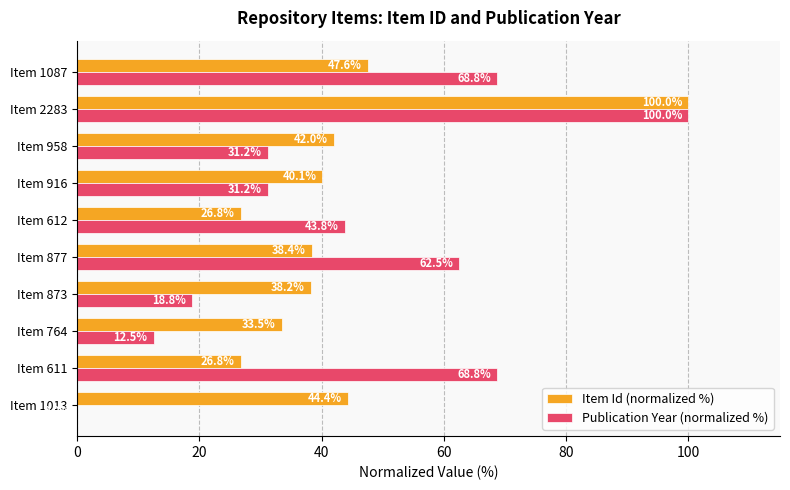

How many distinct data groups are displayed?

2